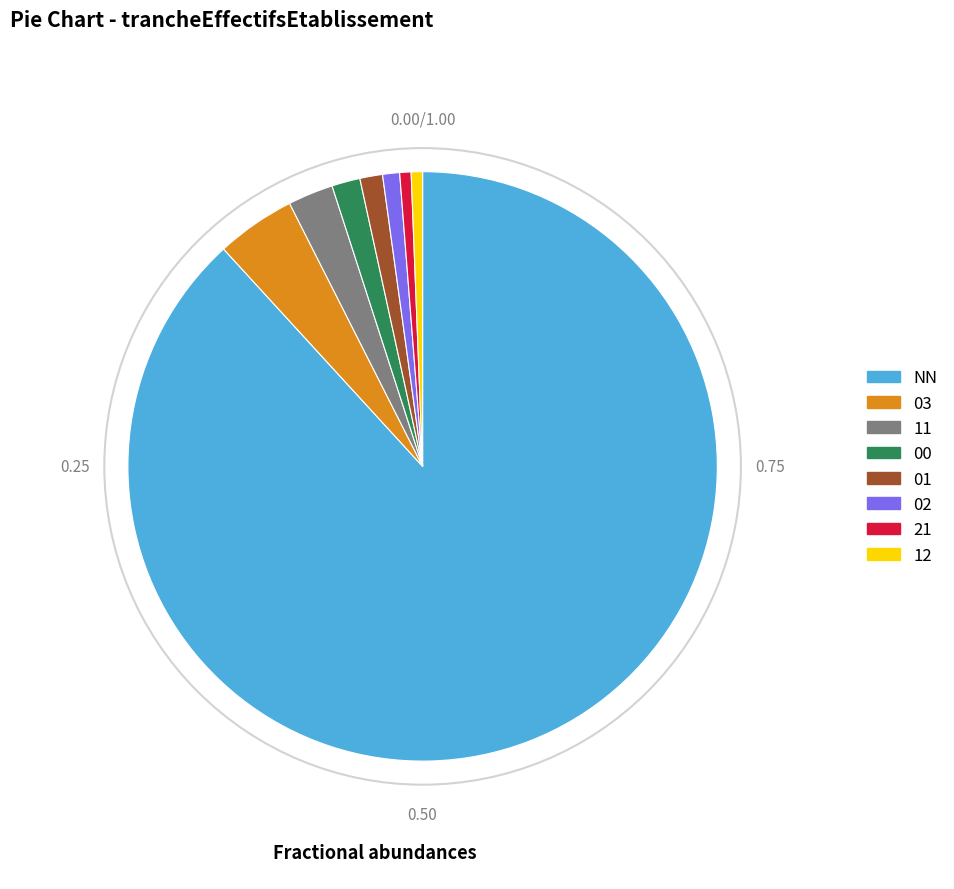

Does any single category account for the majority?

Yes